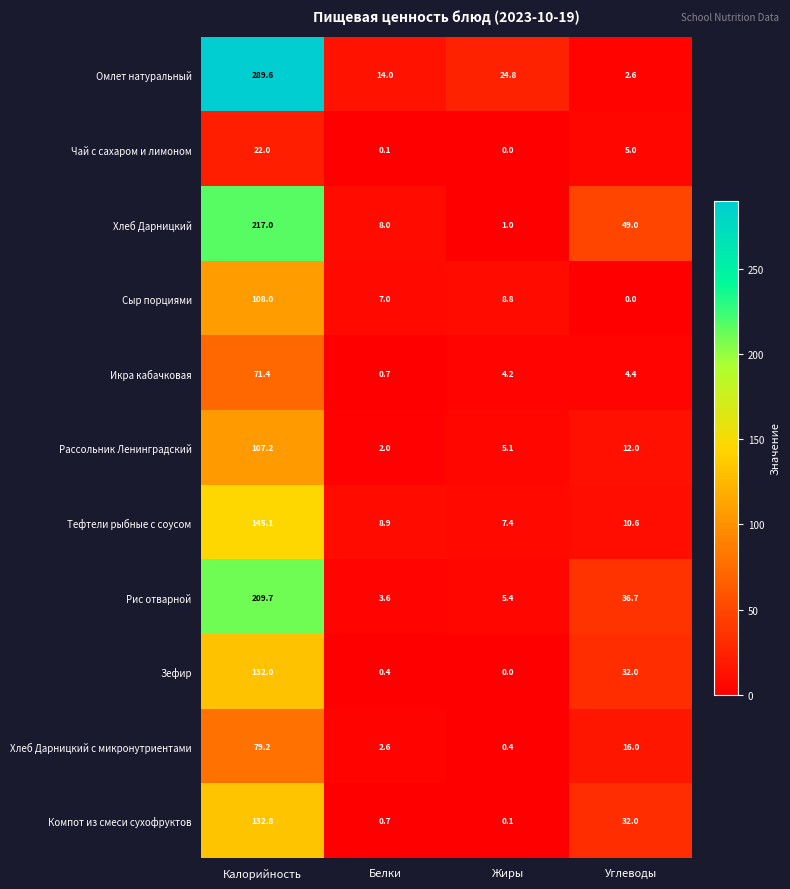

What is the spread (max minus min) of values at Жиры?

24.8